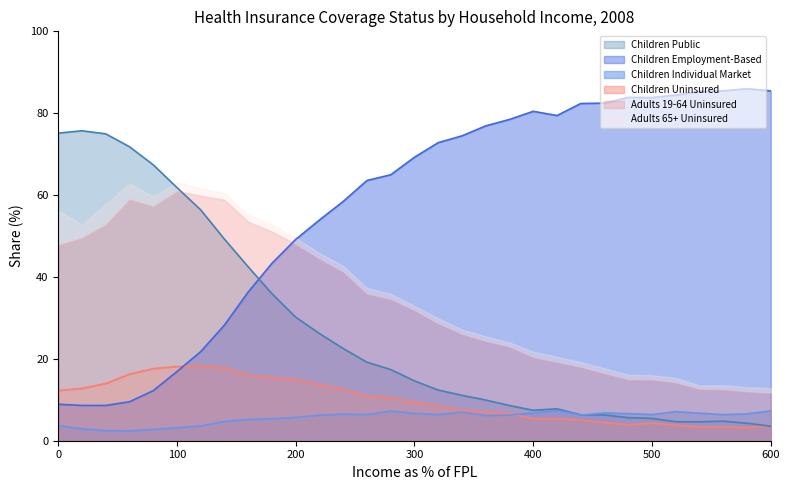

What value does the Children Individual Market series have at 180?

5.4